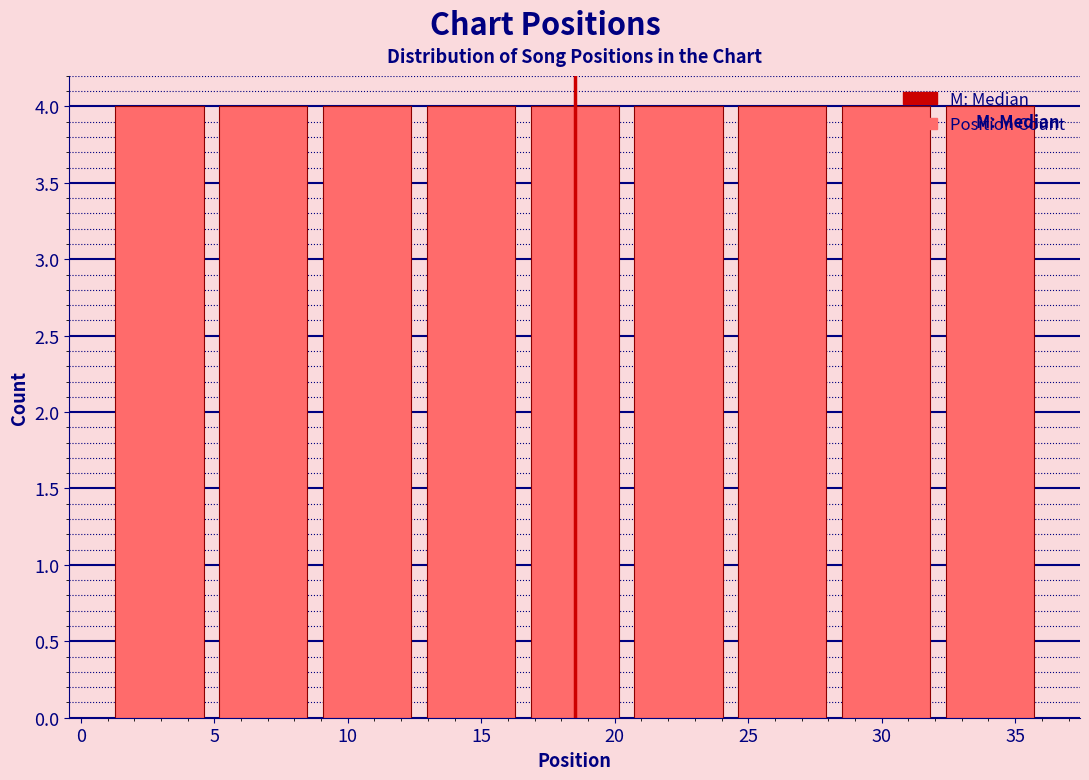

Reading left to right, transcribe this chart: for each bar, give the range it covers on the x-axis and its height. Neither the bar edges nor the heights are printed on the chart, so give them approximately, as read against the axes.

1.0 to 5.0: 4
5.0 to 9.0: 4
9.0 to 12.5: 4
12.5 to 16.5: 4
16.5 to 20.5: 4
20.5 to 24.5: 4
24.5 to 28.0: 4
28.0 to 32.0: 4
32.0 to 36.0: 4